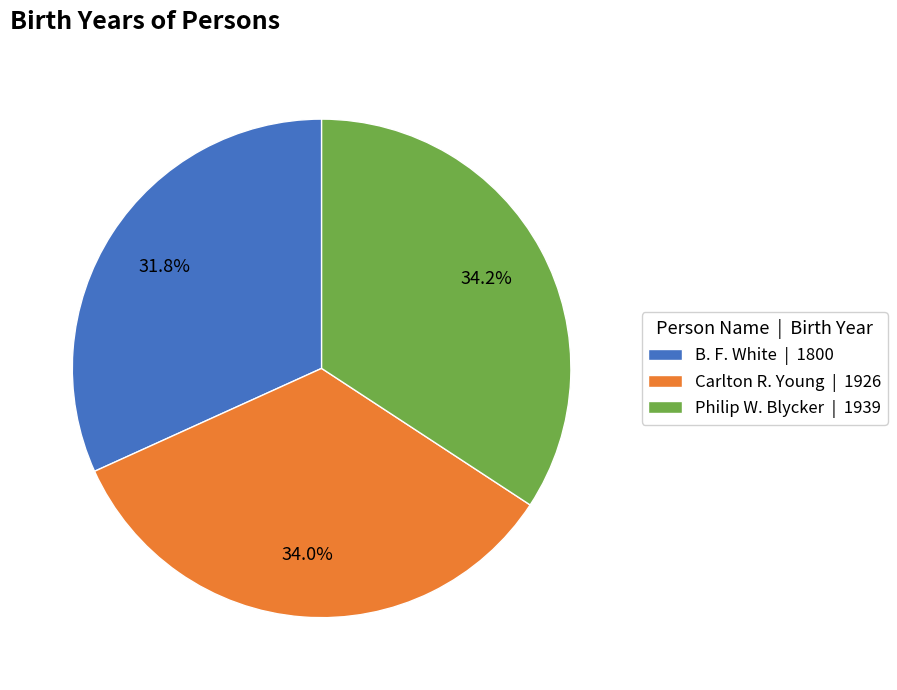

What is the ratio of the value at Philip W. Blycker to the value at Carlton R. Young?

1.0